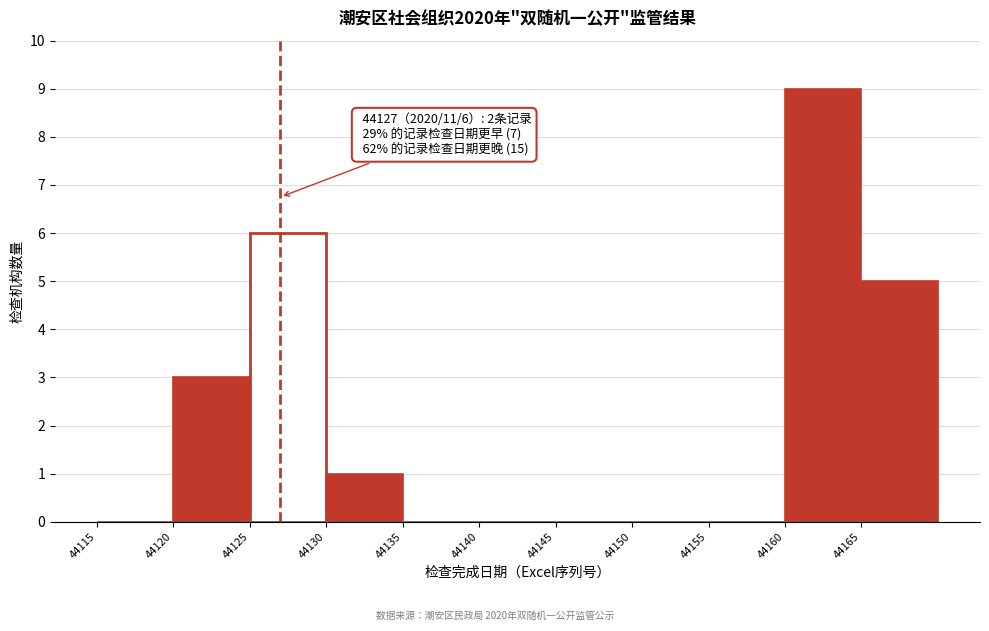

Which range on the x-axis has the tallest bar?

44160 to 44165